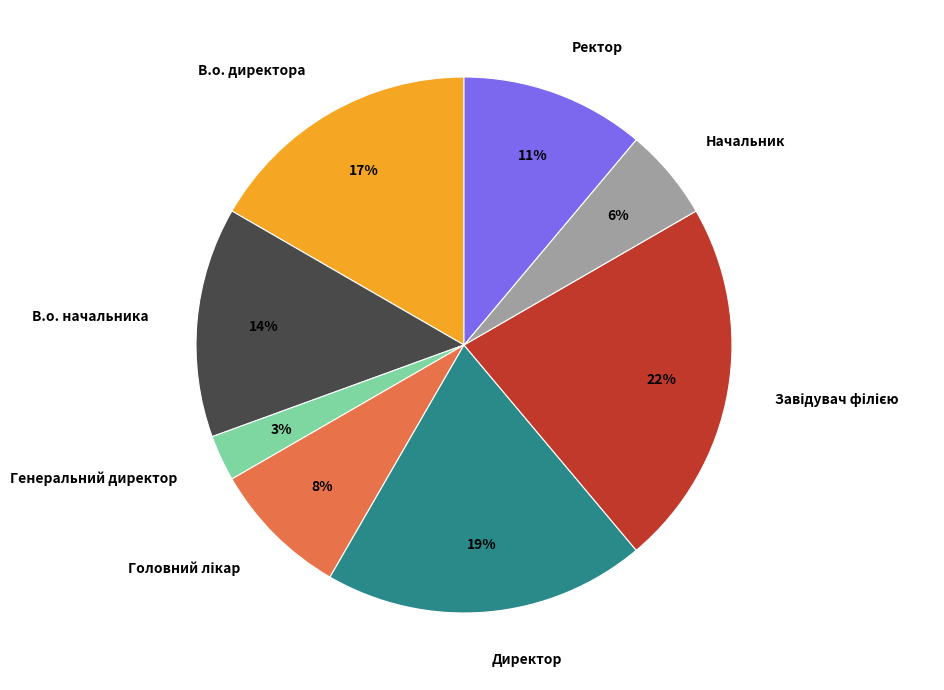

Which has a higher value, В.о. директора or Директор?

Директор